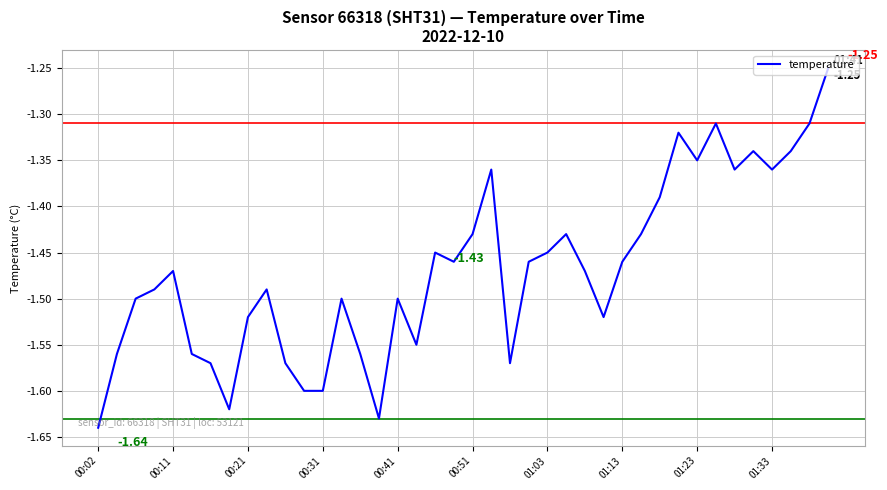

How many categories are shown in the chart?

40